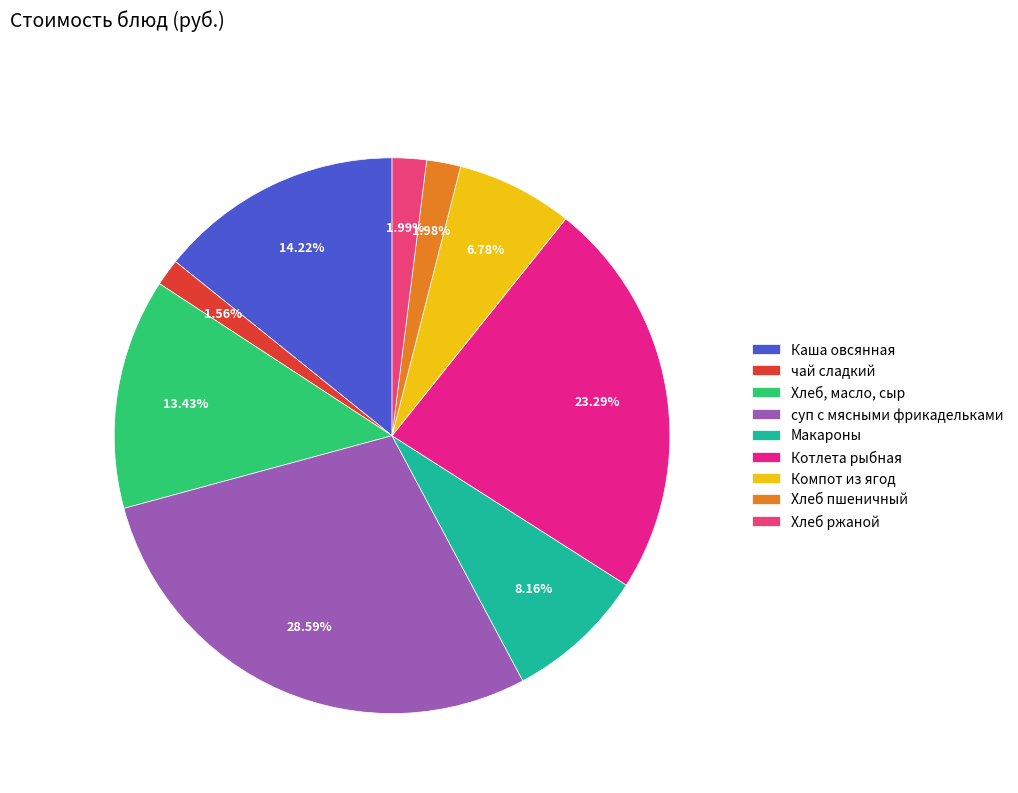

Rank the categories by value from lowest to highest.

чай сладкий, Хлеб пшеничный, Хлеб ржаной, Компот из ягод, Макароны, Хлеб, масло, сыр, Каша овсянная, Котлета рыбная, суп с мясными фрикадельками